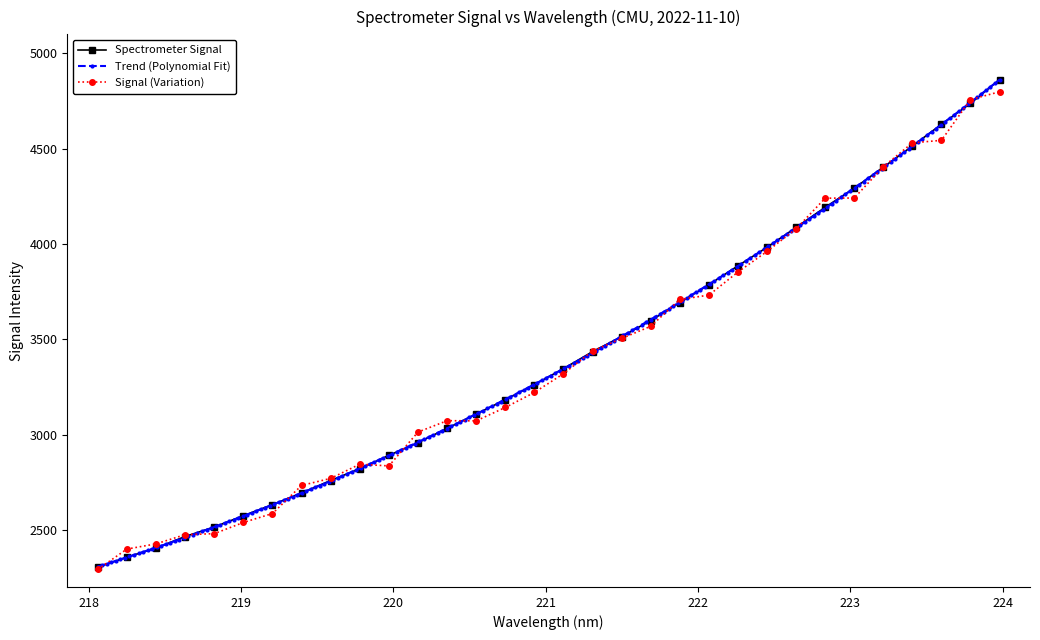

Does the chart display data point markers on the line(s)?

Yes